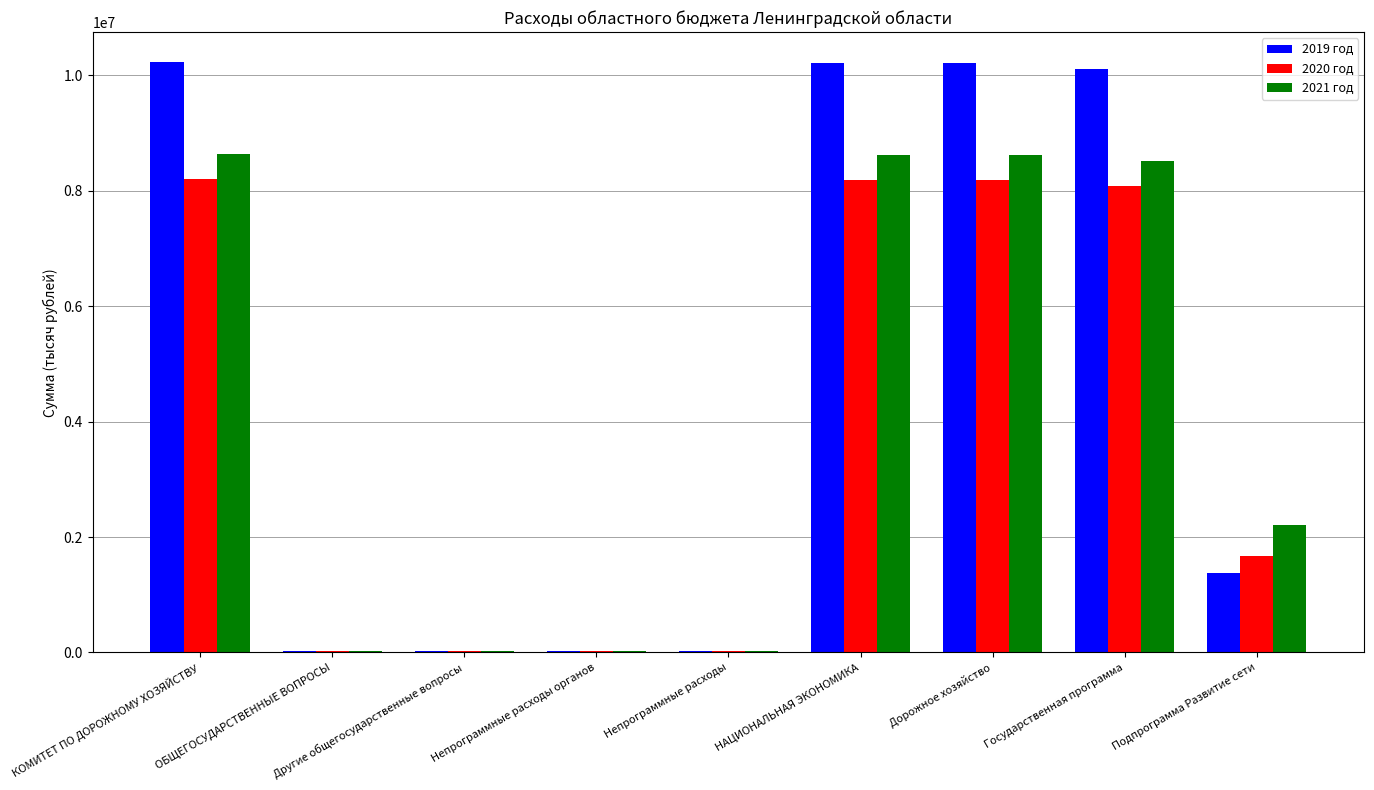

What is the difference between the 2020 год values at Подпрограмма Развитие сети and Непрограммные расходы органов?

1644526.0